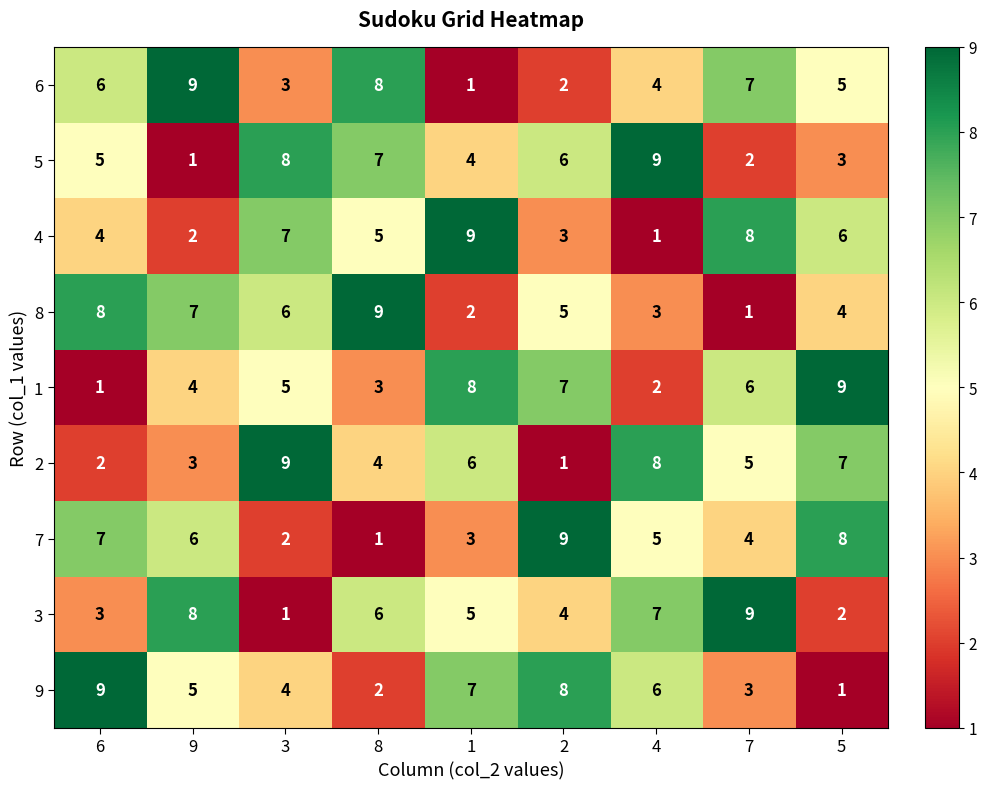

What is the difference between the second highest and minimum values in the 2 series?

7